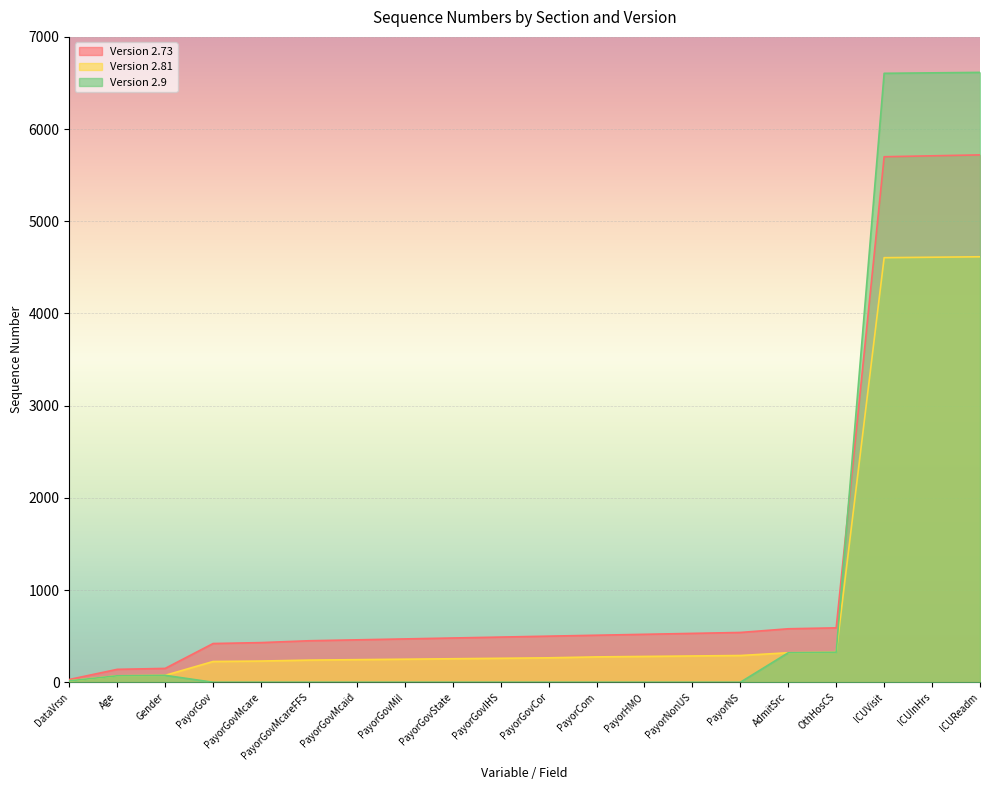

How many interior local peaks does the Version 2.9 series have?

1